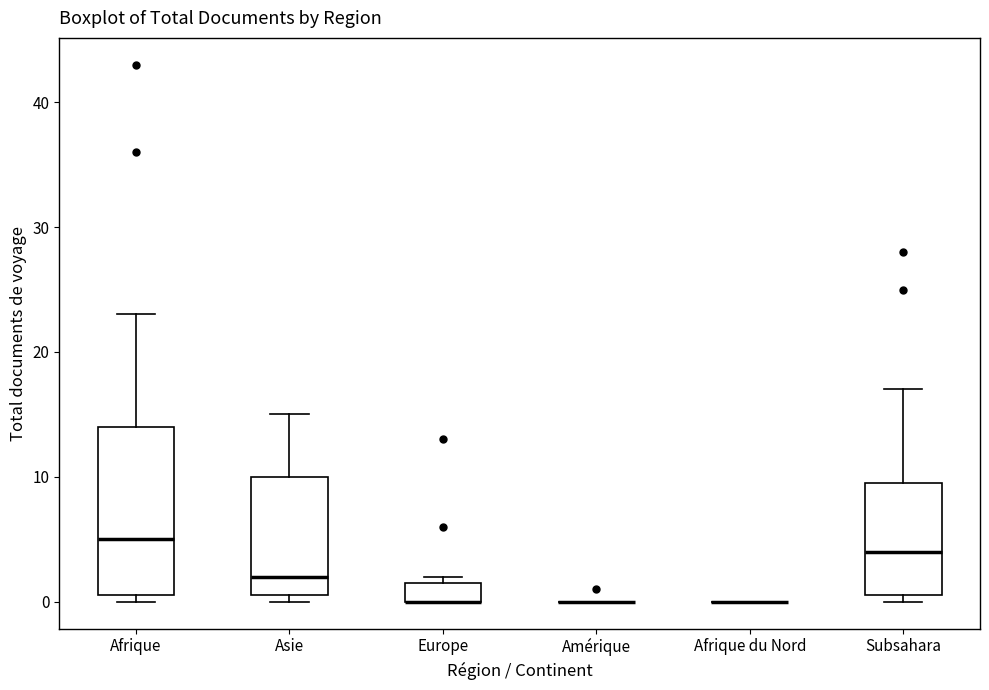

Reading left to right, transcribe this box plot: for each box, give where its median line is, the range the box spans, and where its two whiskers end, as read against the y-axis. The values are not printed on the chart, so give them approximately, as read against the axis.

Afrique: median 5, box 1 to 14, whiskers 0 to 23
Asie: median 2, box 1 to 10, whiskers 0 to 15
Europe: median 0 (drawn on the box's lower edge), box 0 to 2, whiskers 0 to 2 (just above the box's upper edge)
Amérique: box collapsed to a line at 0, whiskers 0 to 0
Afrique du Nord: box collapsed to a line at 0, whiskers 0 to 0
Subsahara: median 4, box 1 to 10, whiskers 0 to 17